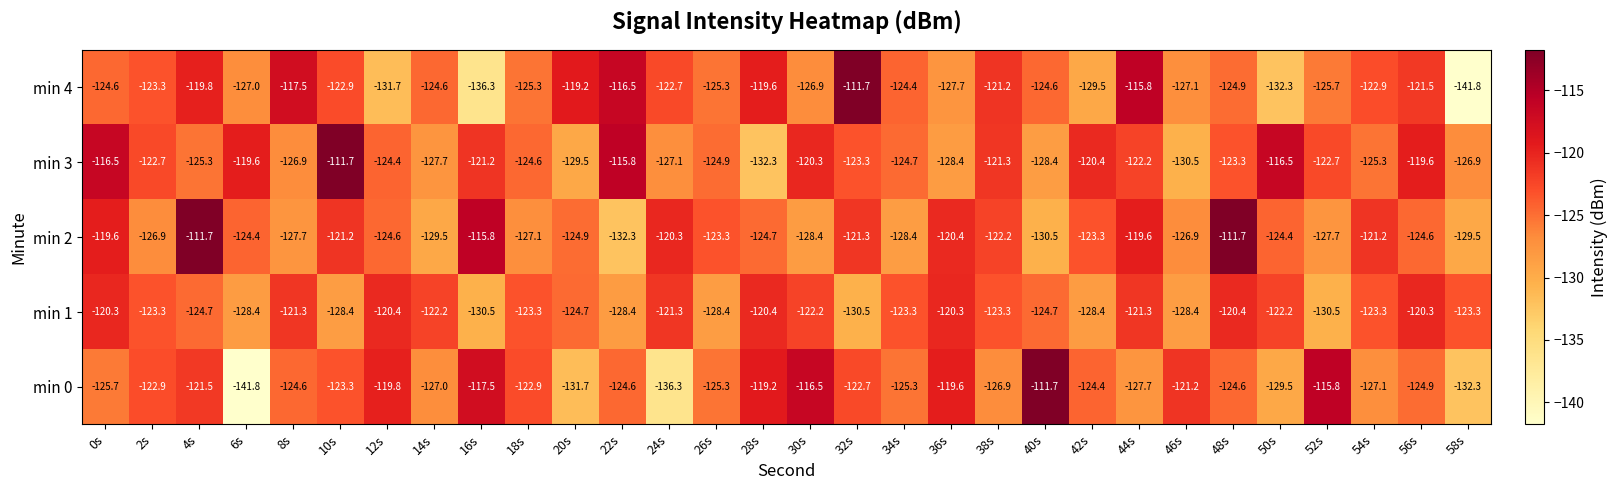

What is the difference between the highest and lowest values at 44s?

11.9